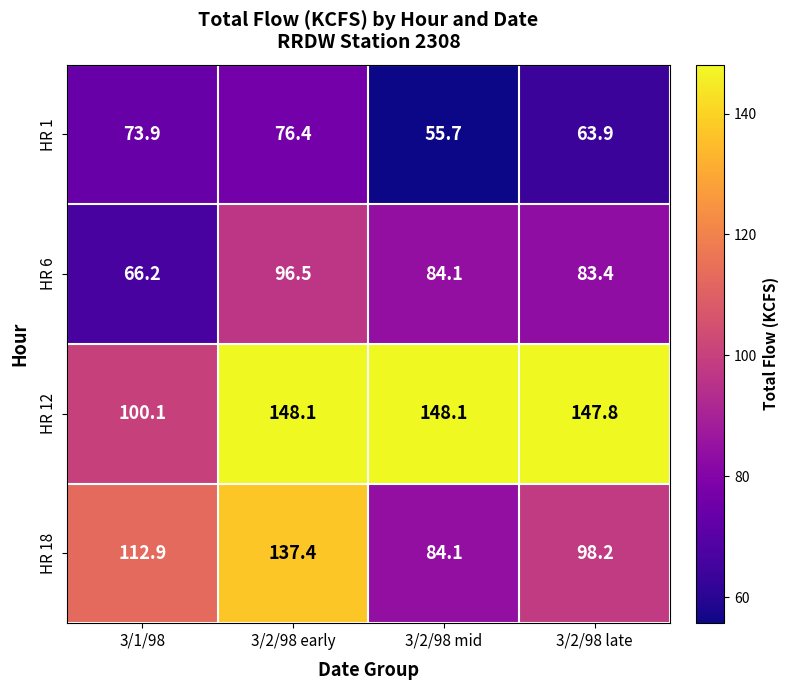

What is the sum of the HR 18 values at 3/2/98 mid and 3/2/98 early?

221.5